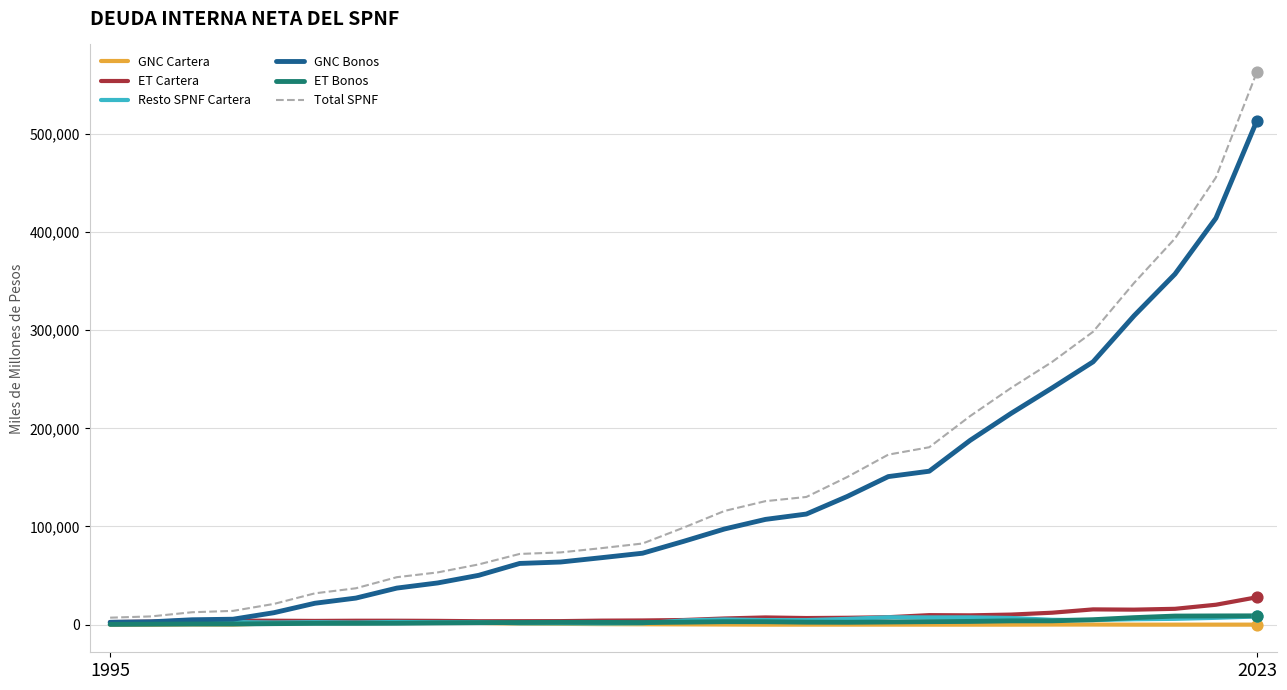

What are all the series names shown in the legend?

GNC Cartera, ET Cartera, Resto SPNF Cartera, GNC Bonos, ET Bonos, Total SPNF